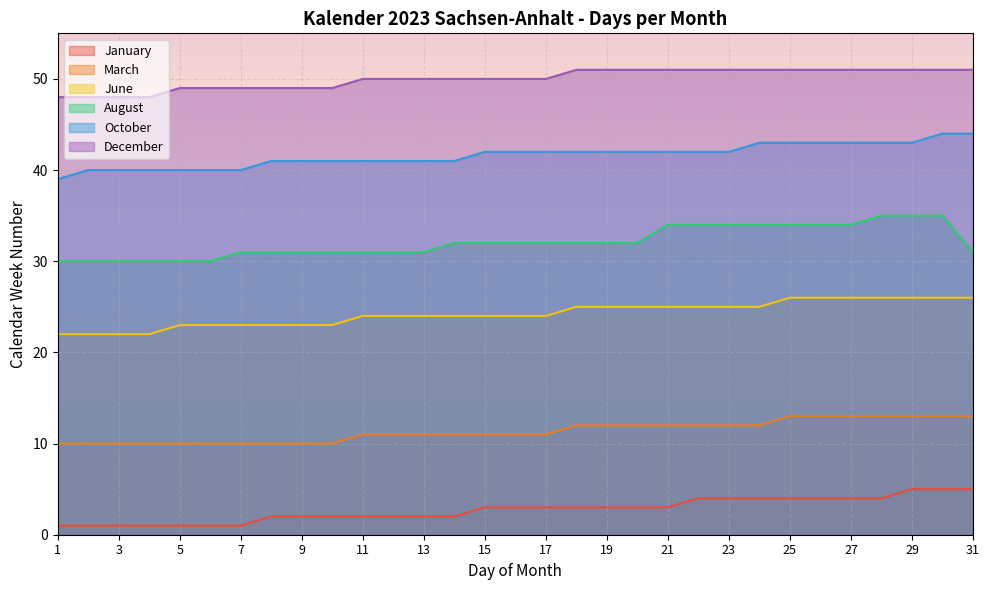

The value of June at 18 is 7. True or false?

False